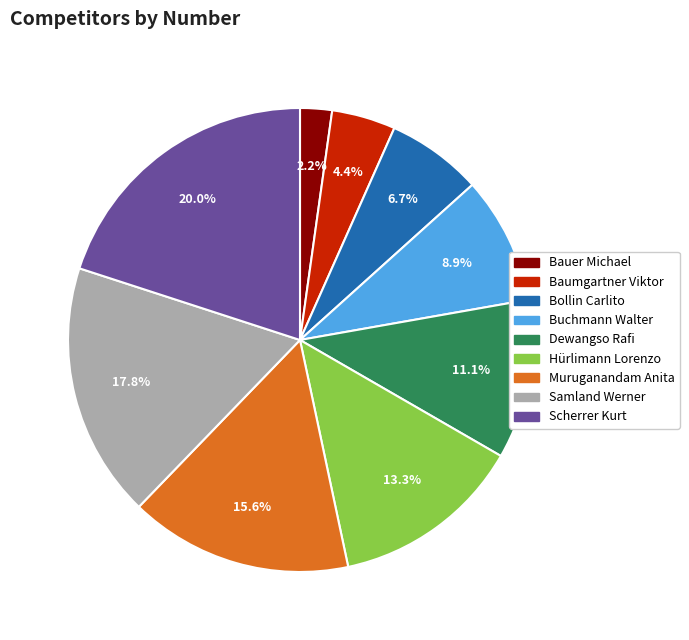

Does any single category account for the majority?

No